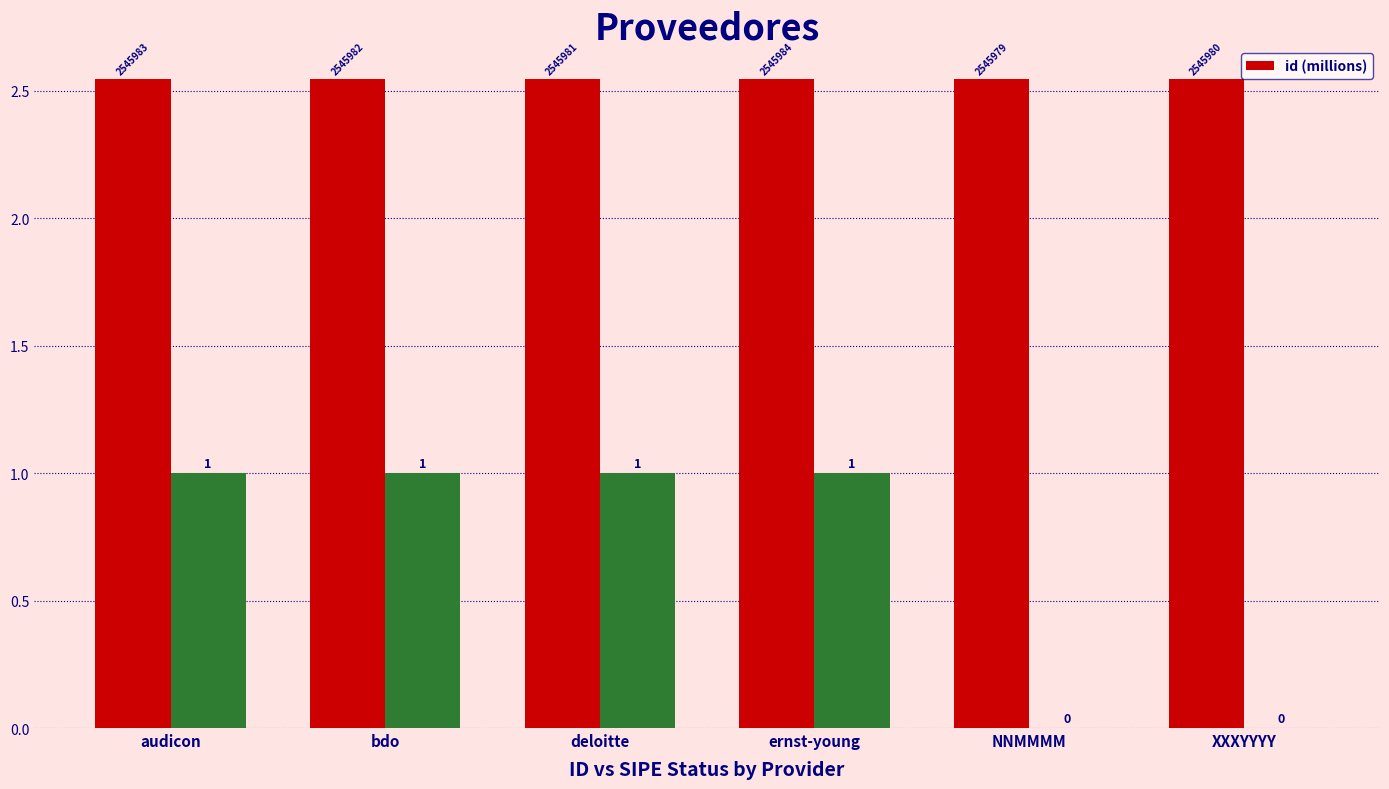

Rank the categories by value from highest to lowest.

ernst-young, audicon, bdo, deloitte, XXXYYYY, NNMMMM